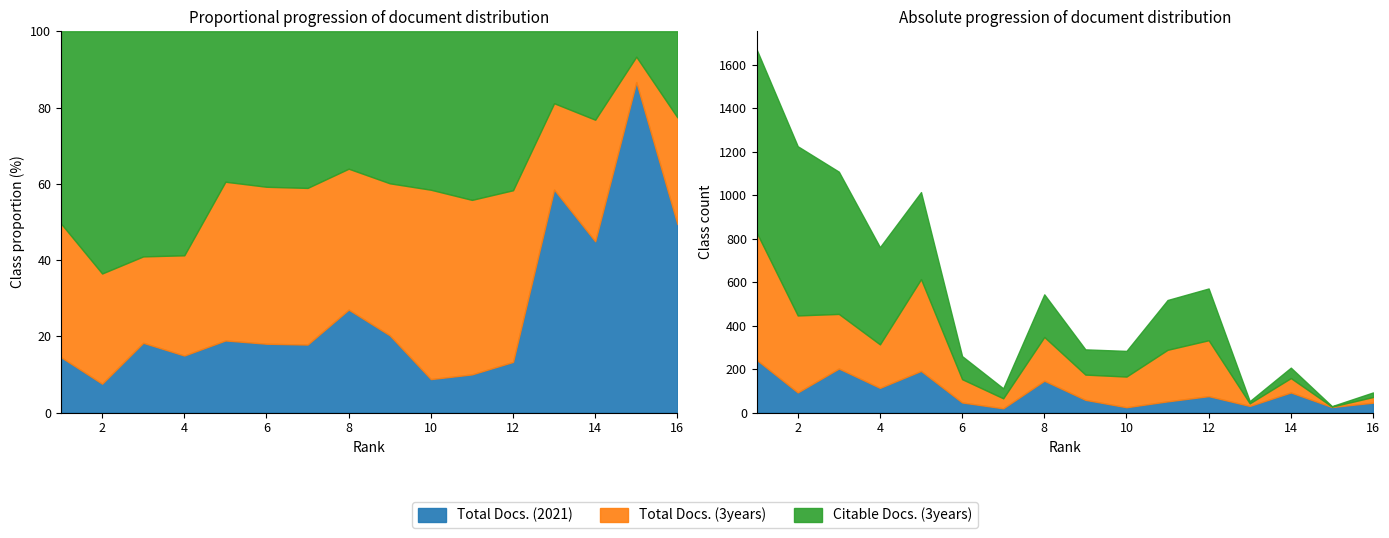

Rank the series by their average value, from highest to lowest.

Citable Docs. (3years), Total Docs. (3years), Total Docs. (2021)